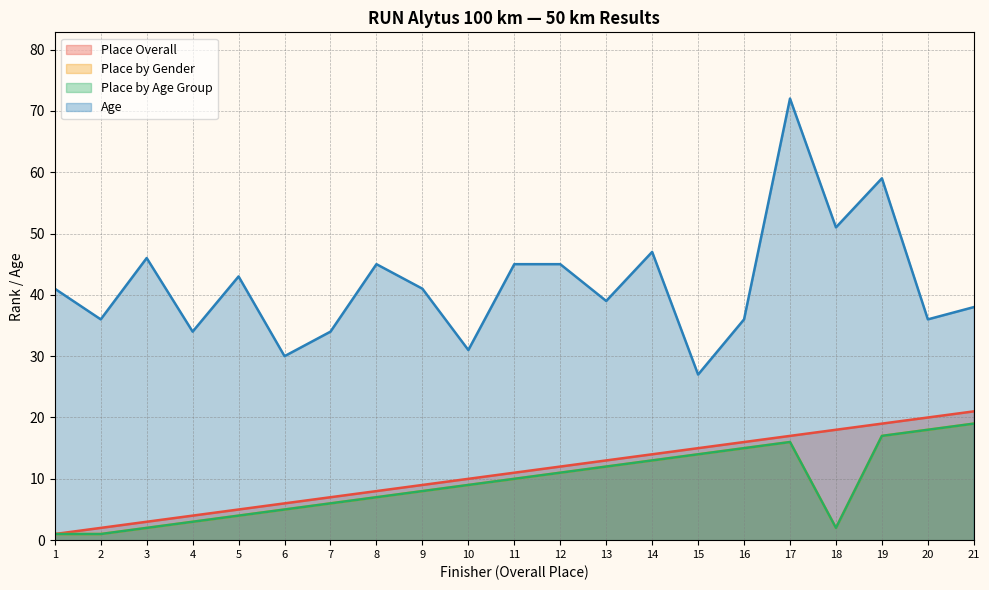

What is the minimum value for Place by Age Group?

1